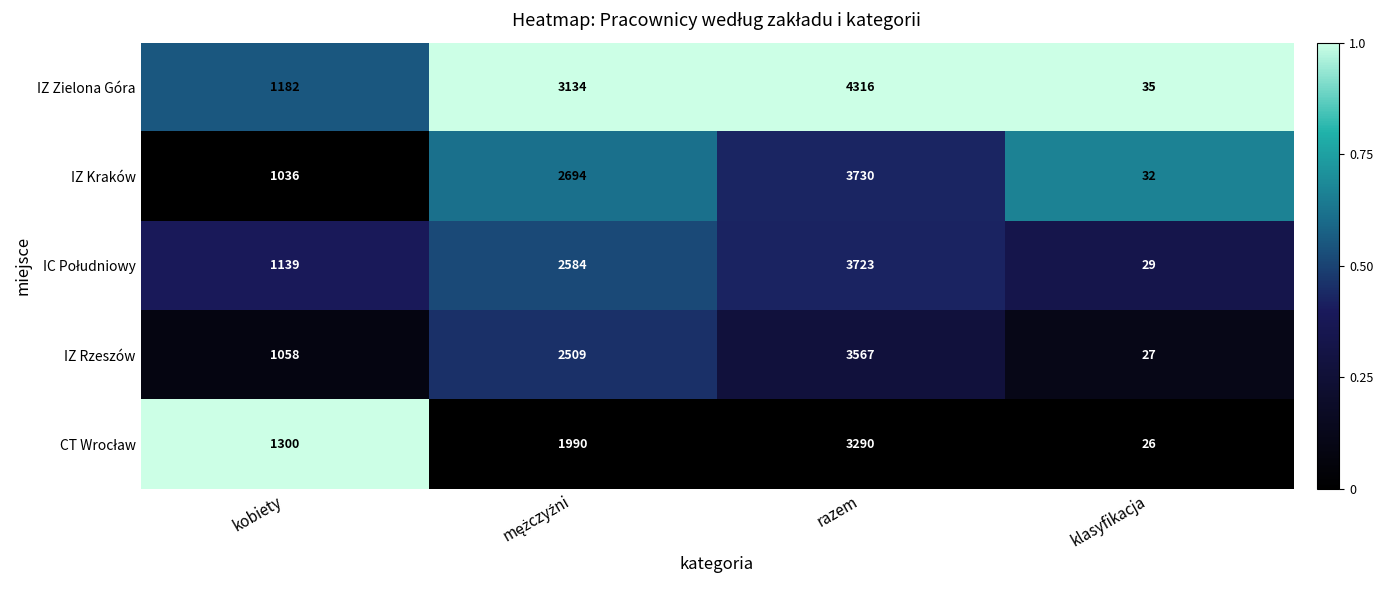

What is the spread (max minus min) of values at klasyfikacja?

9